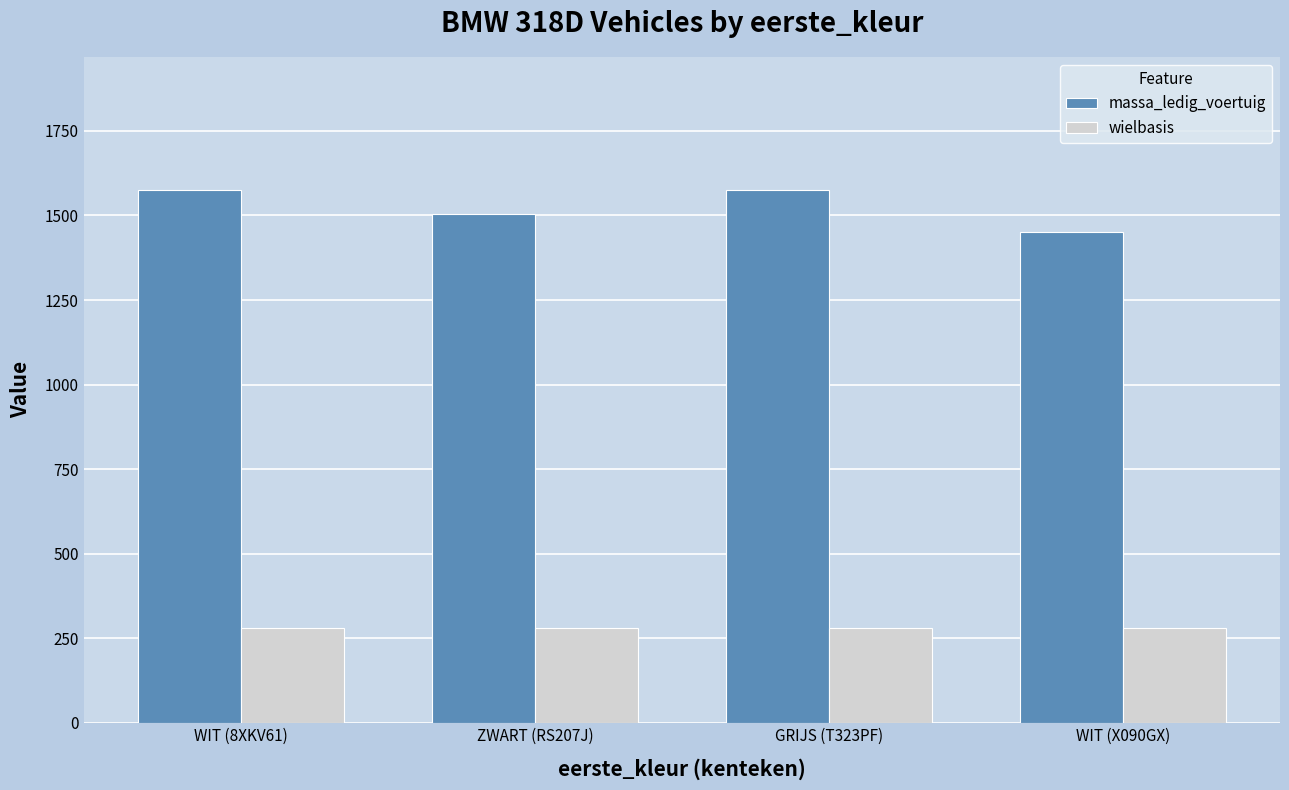

What is the sum of the massa_ledig_voertuig values at WIT (X090GX) and ZWART (RS207J)?

2955